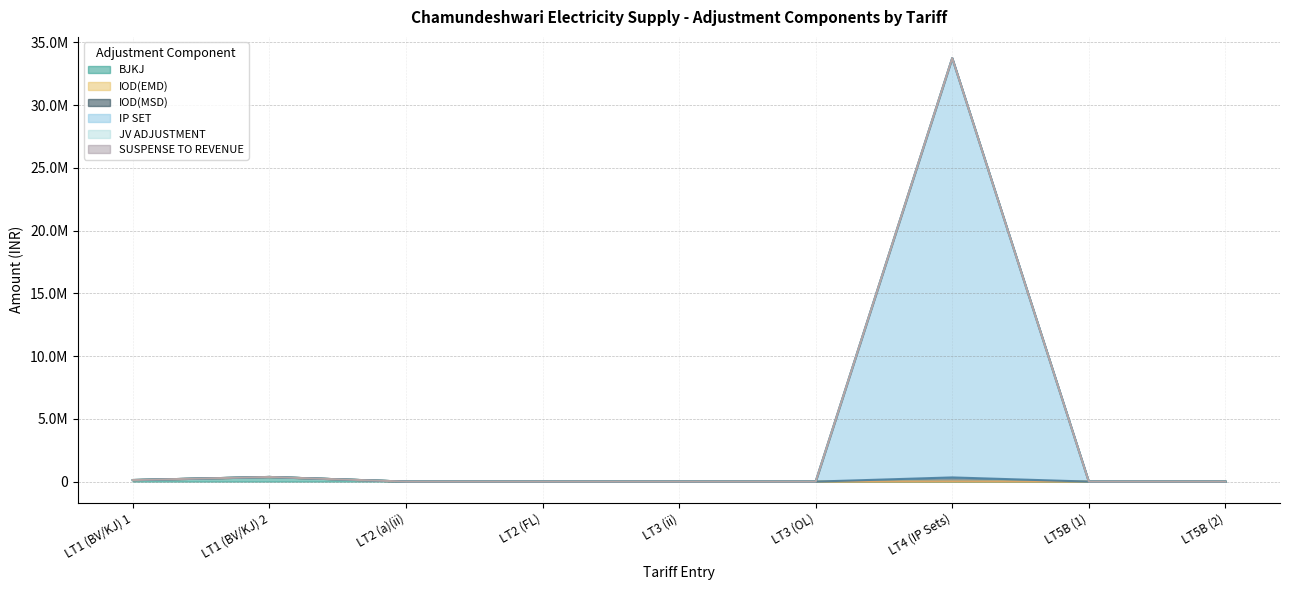

What is the label of the 8th point from the right?

LT1 (BV/KJ) 2